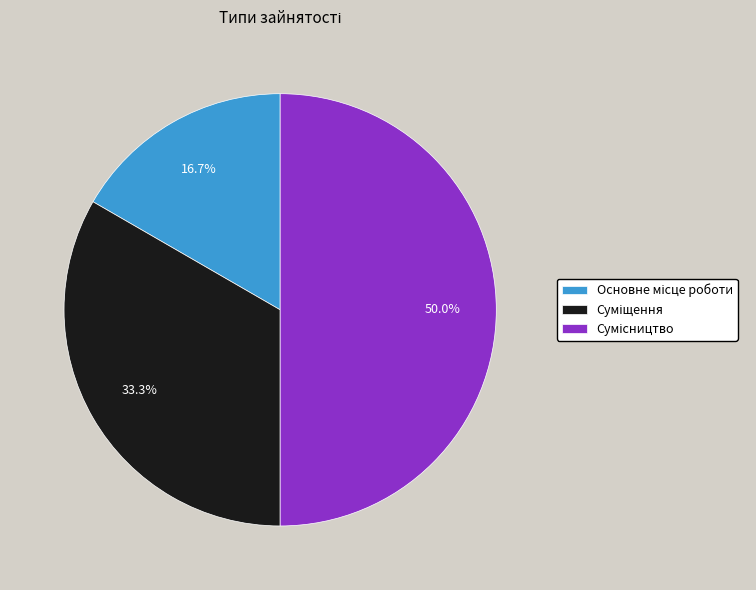

How many segments does this pie chart have?

3